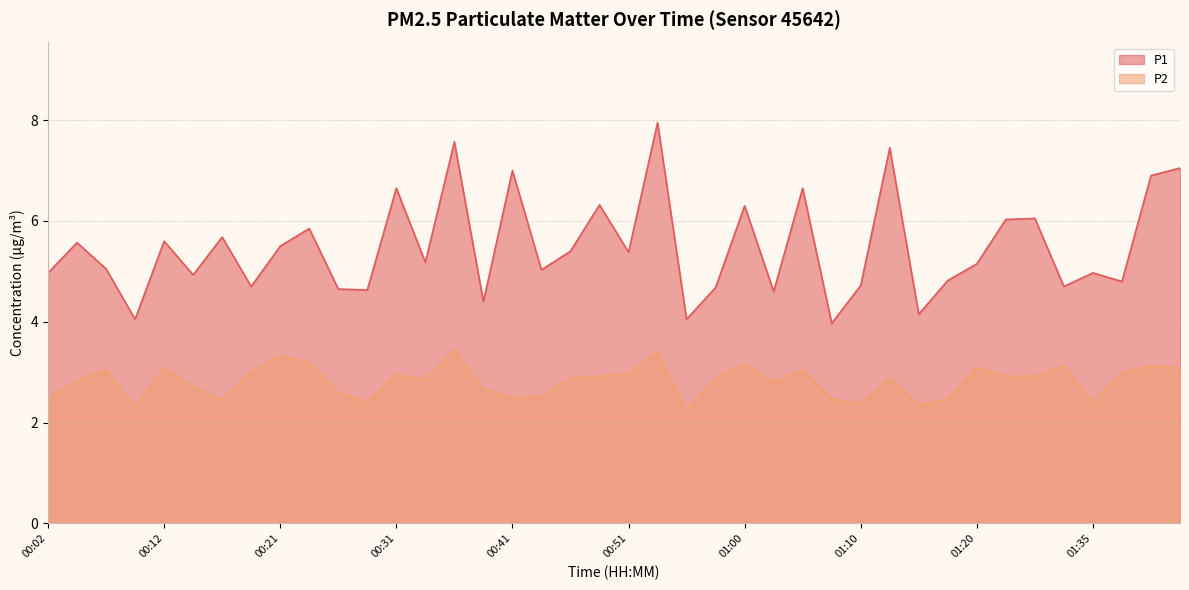

What is the difference between the maximum and second lowest values in the P1 series?

3.9